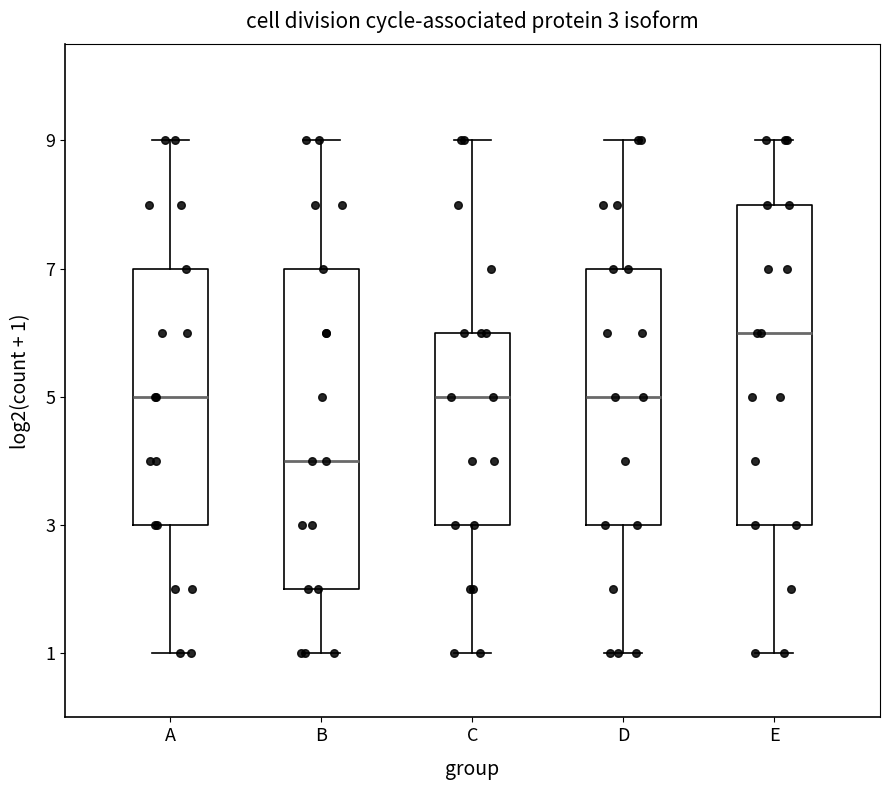

Which box's median line is the highest?

E